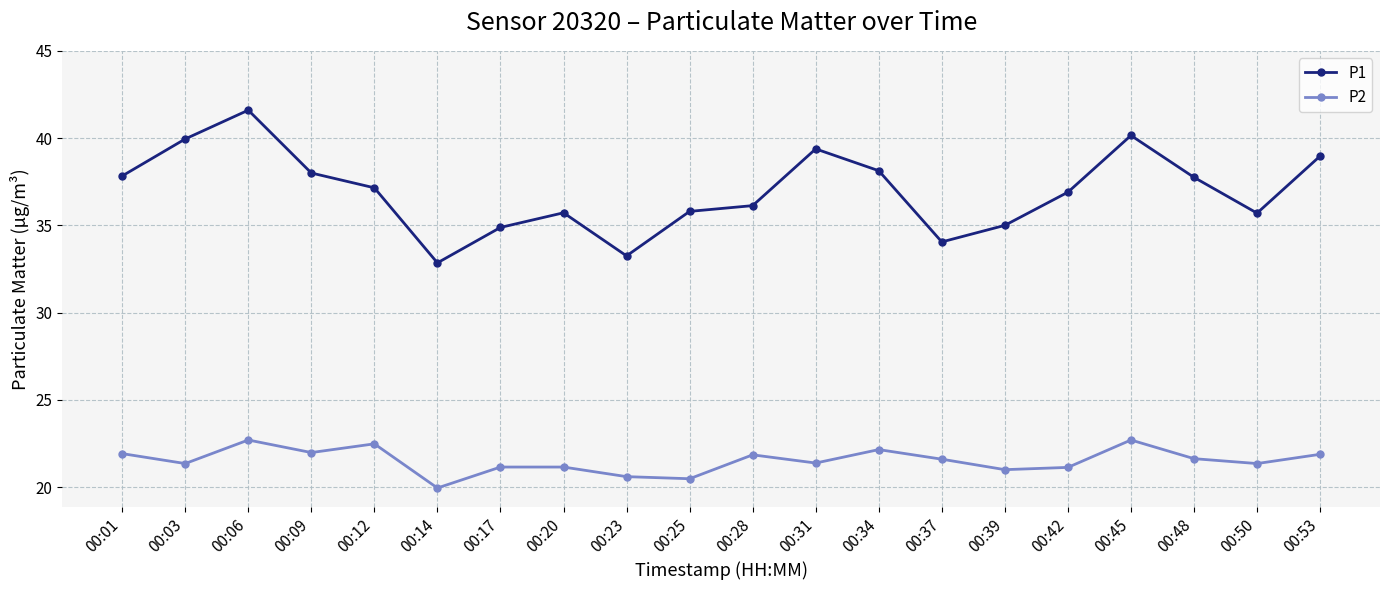

What is the sum of all P1 values?

739.2